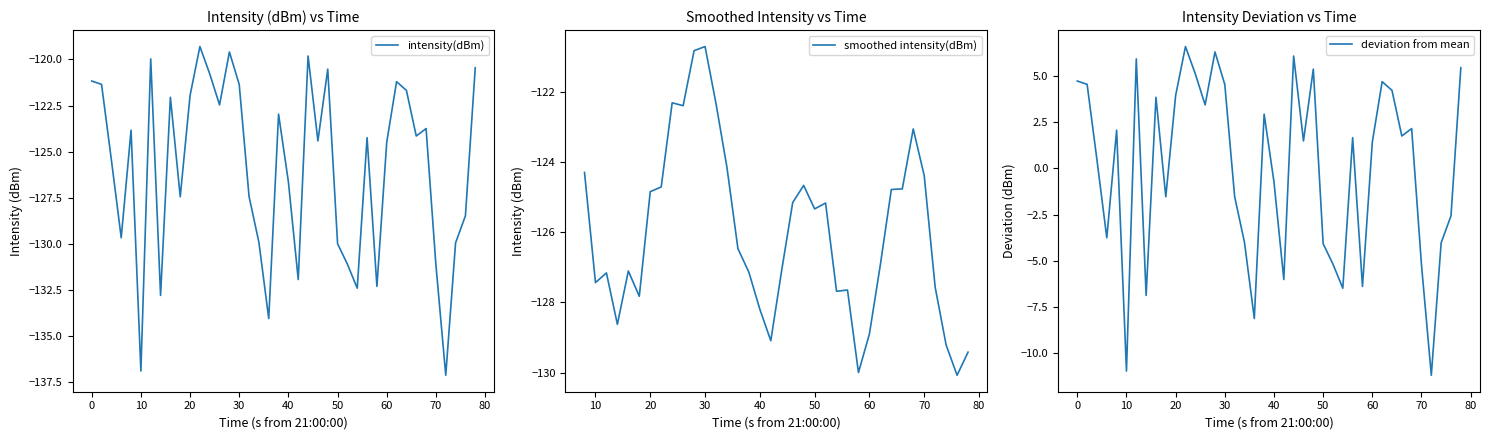

The value of intensity(dBm) at 70 is -226.6. True or false?

False